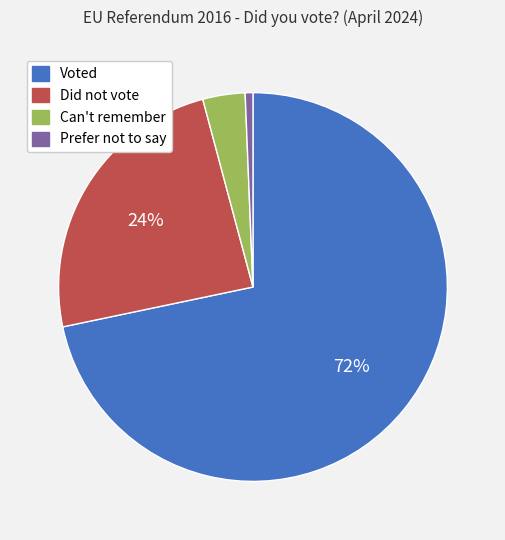

Does any single category account for the majority?

Yes